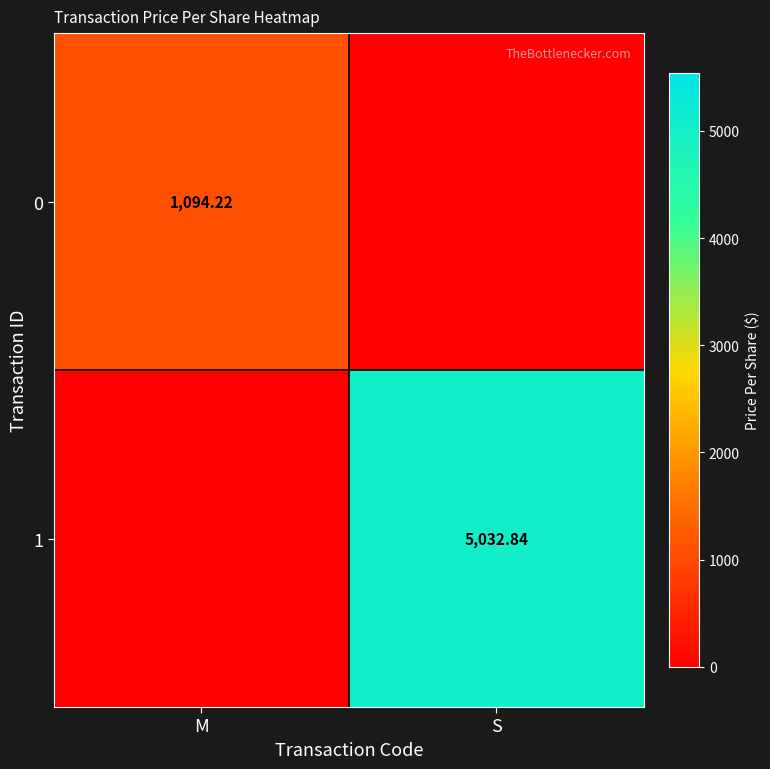

Read the 0 value at M.

1094.2